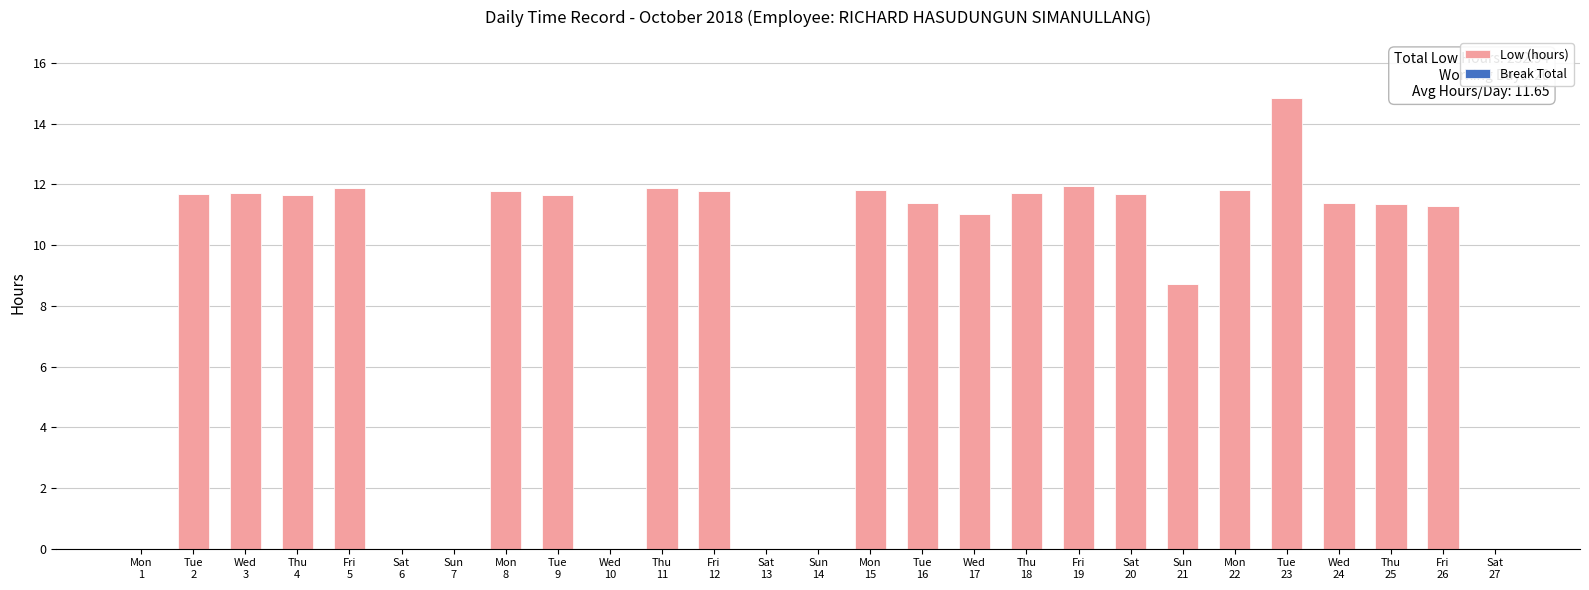

What is the sum of all values?

232.9